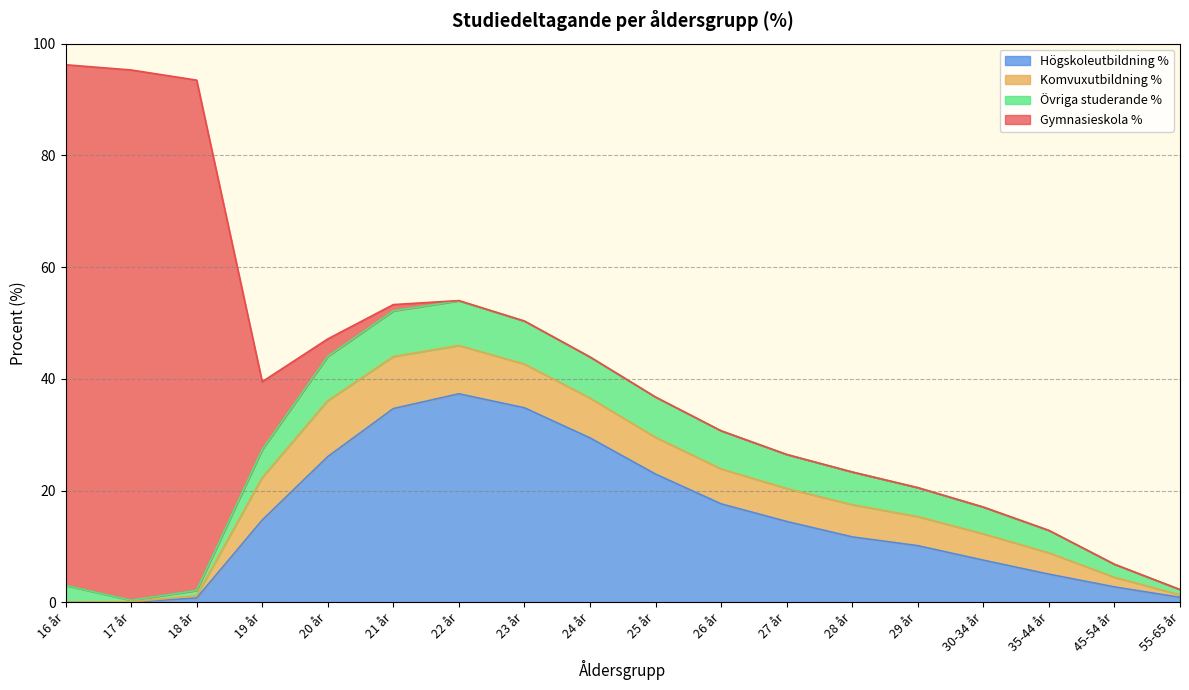

Is it true that Gymnasieskola % equals 34.2 at 25 år?

False